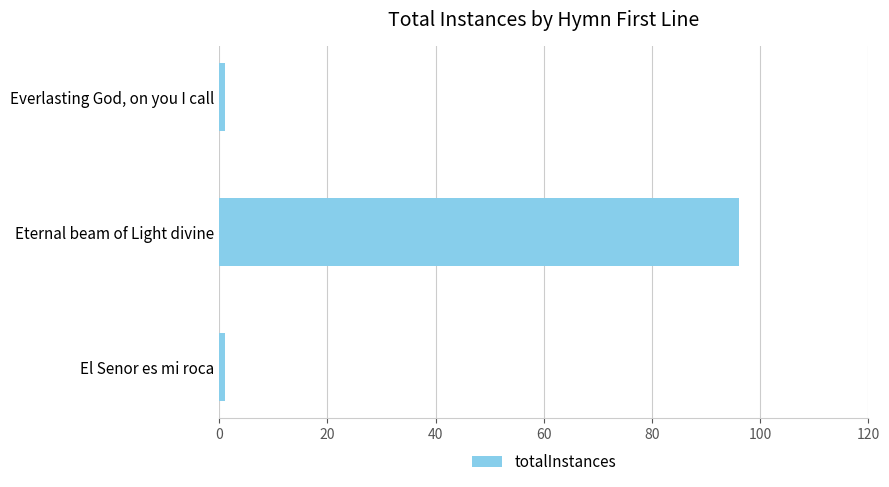

How many data points does each series have?

3